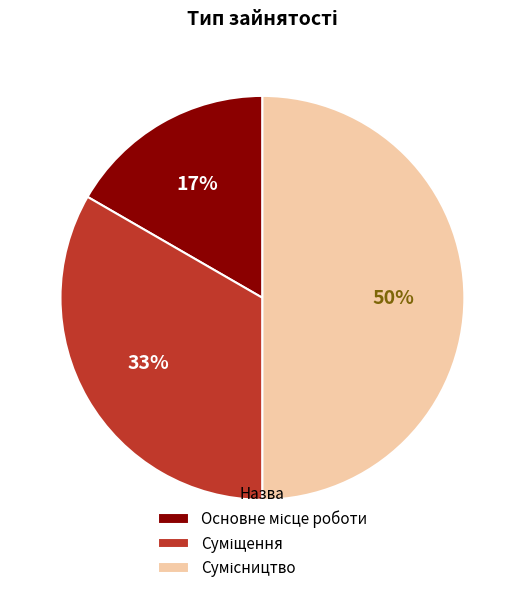

To the nearest percent, what is the difference between the largest and smallest slice percentages?

33%